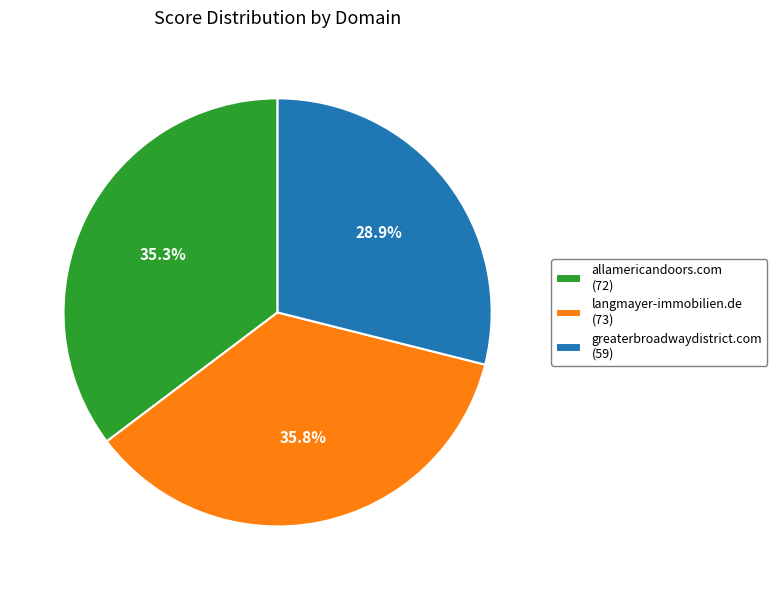

Is it true that greaterbroadwaydistrict.com is 20% of the pie?

False